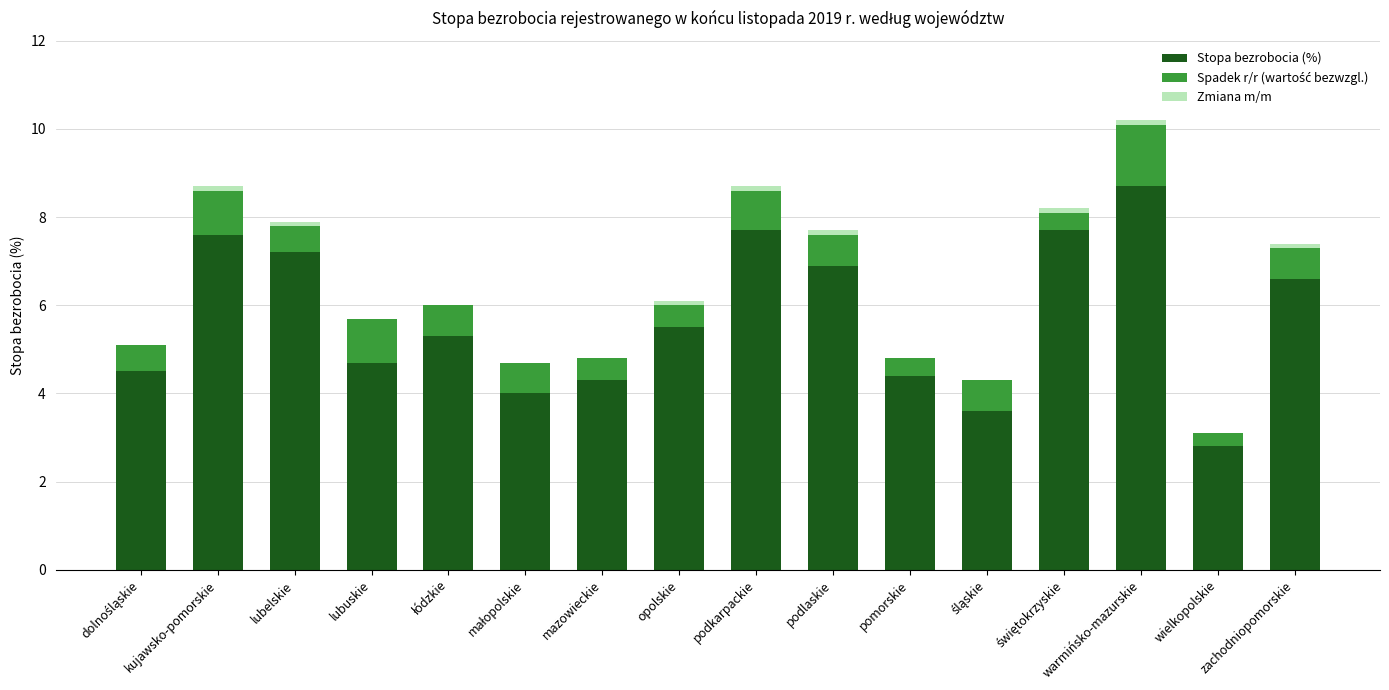

What is the highest value of the Stopa bezrobocia (%) series?

8.7